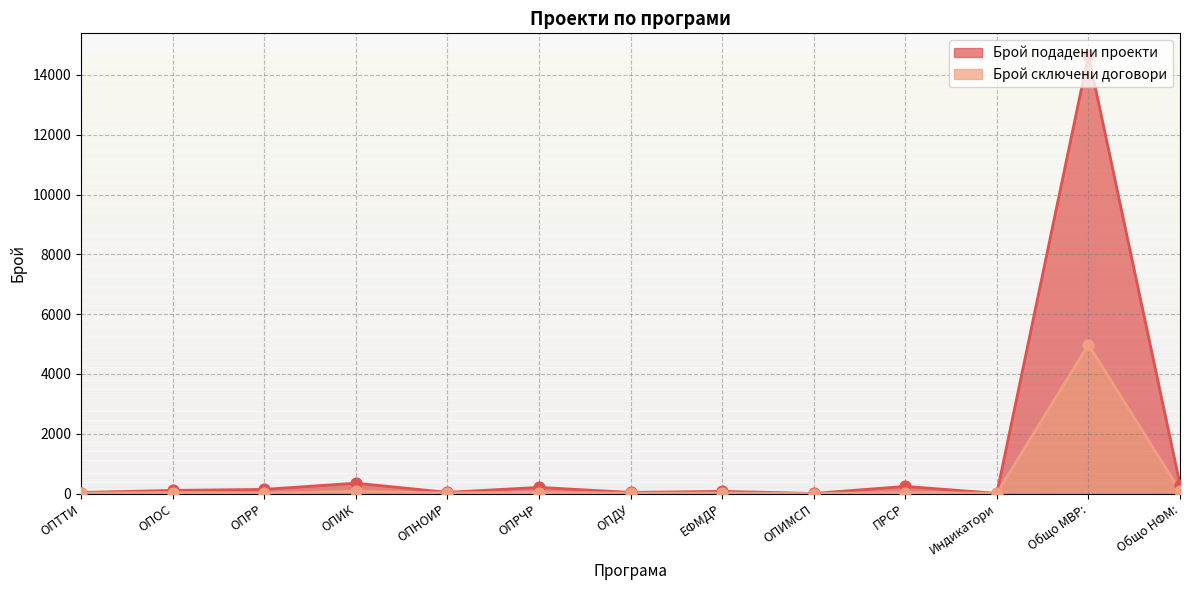

Which series reaches the maximum Y coordinate?

Брой подадени проекти